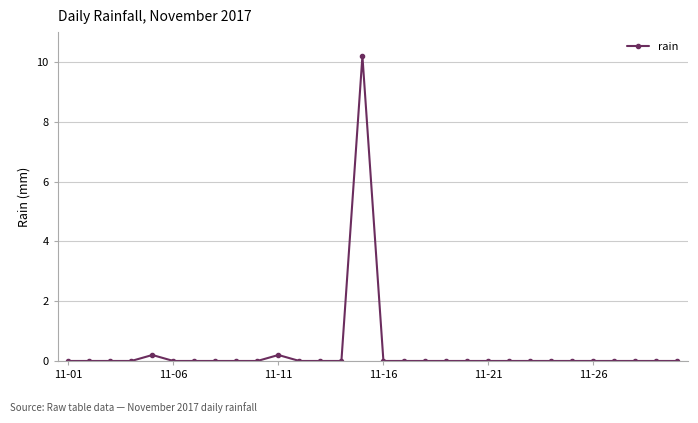

How many lines are shown in the chart?

1